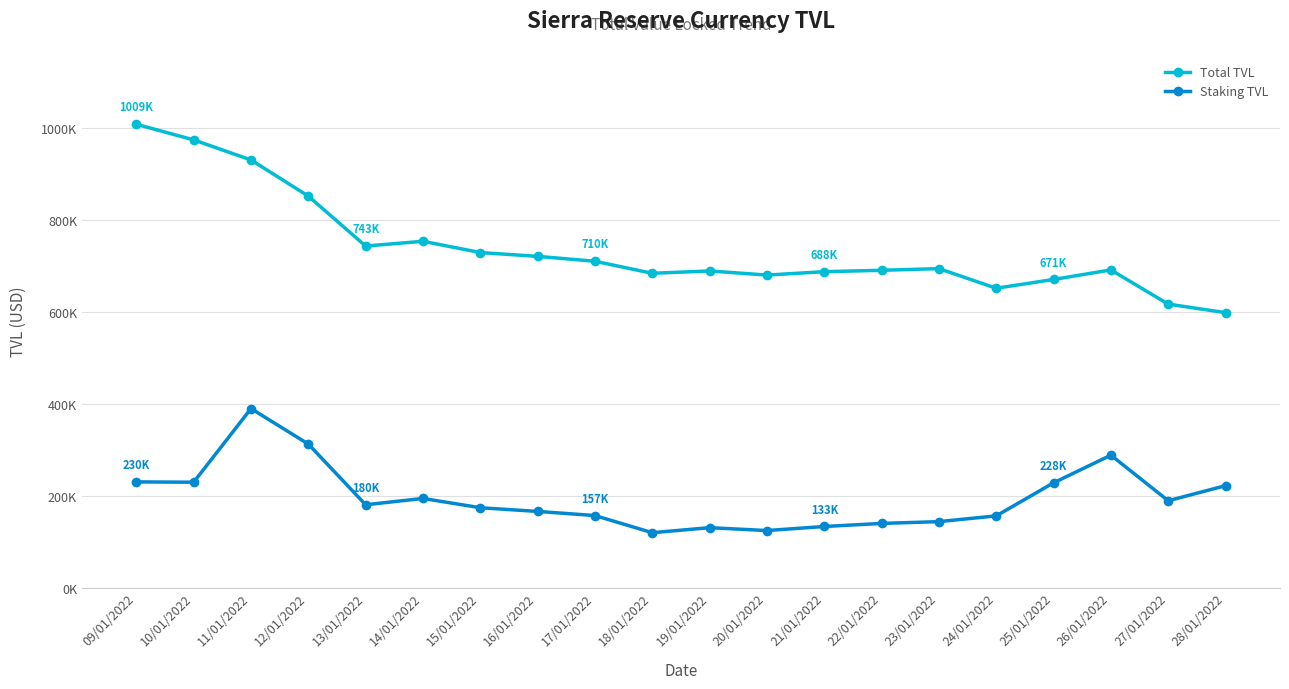

What are all the series names shown in the legend?

Total TVL, Staking TVL